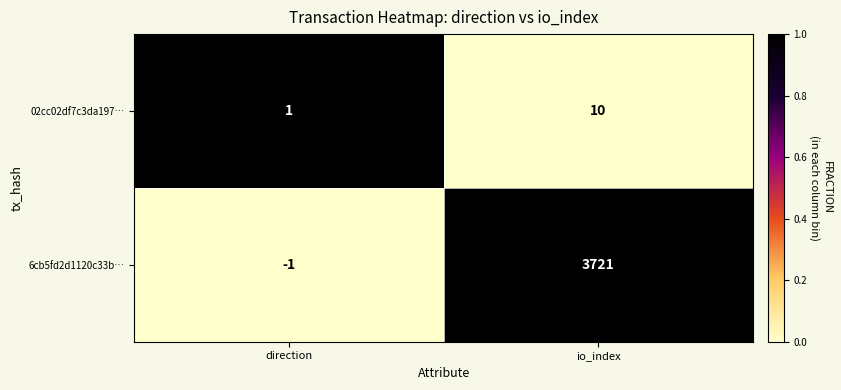

The 6cb5fd2d1120c33b… series shows -1 at direction. True or false?

True